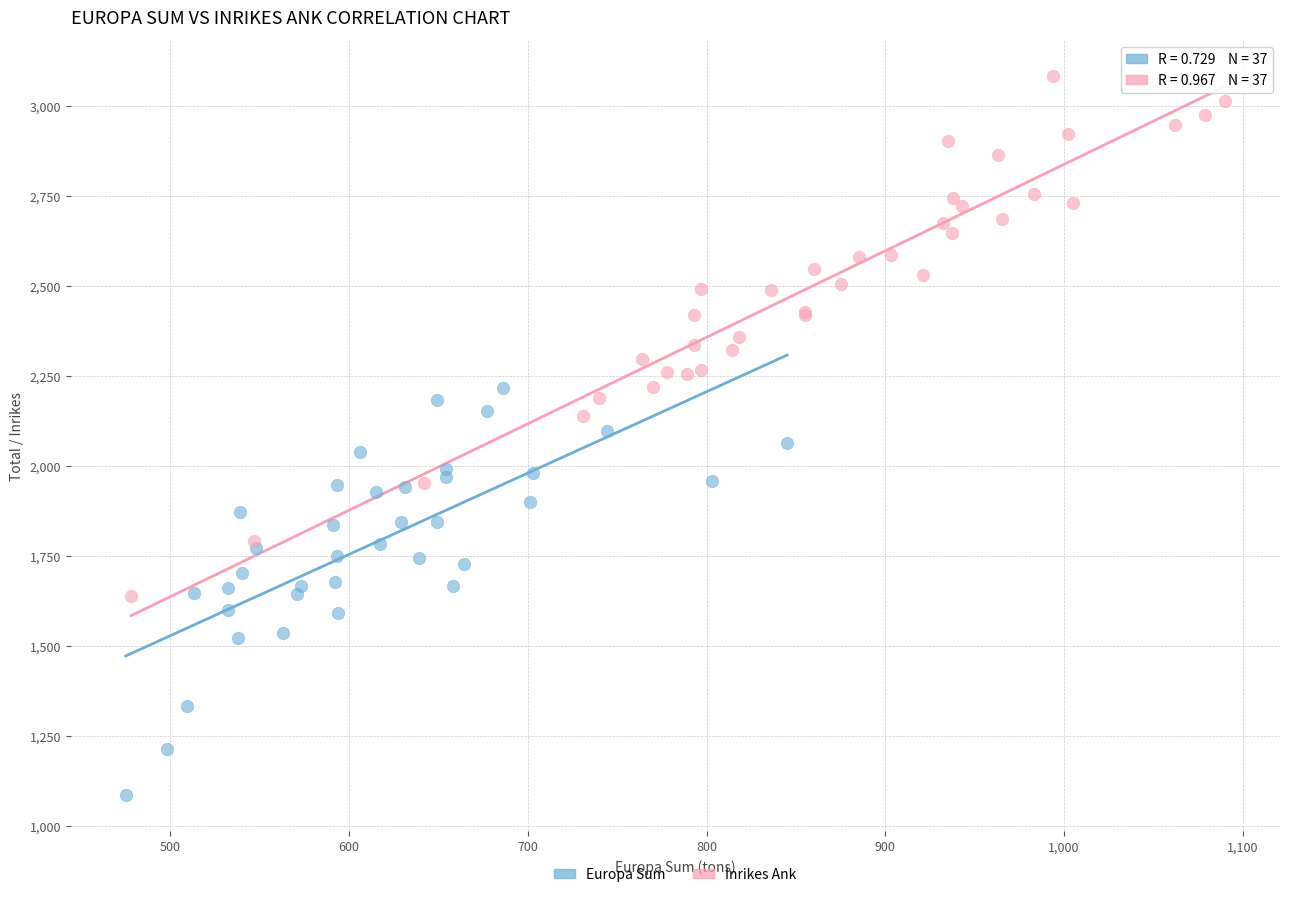

Which series contains the lowest Y value?

Europa Sum